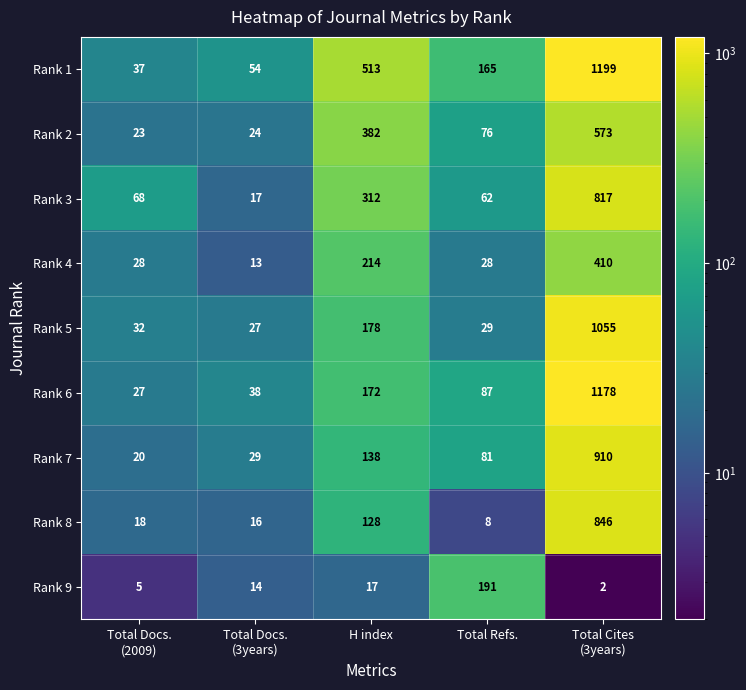

How many data points does each series have?

5